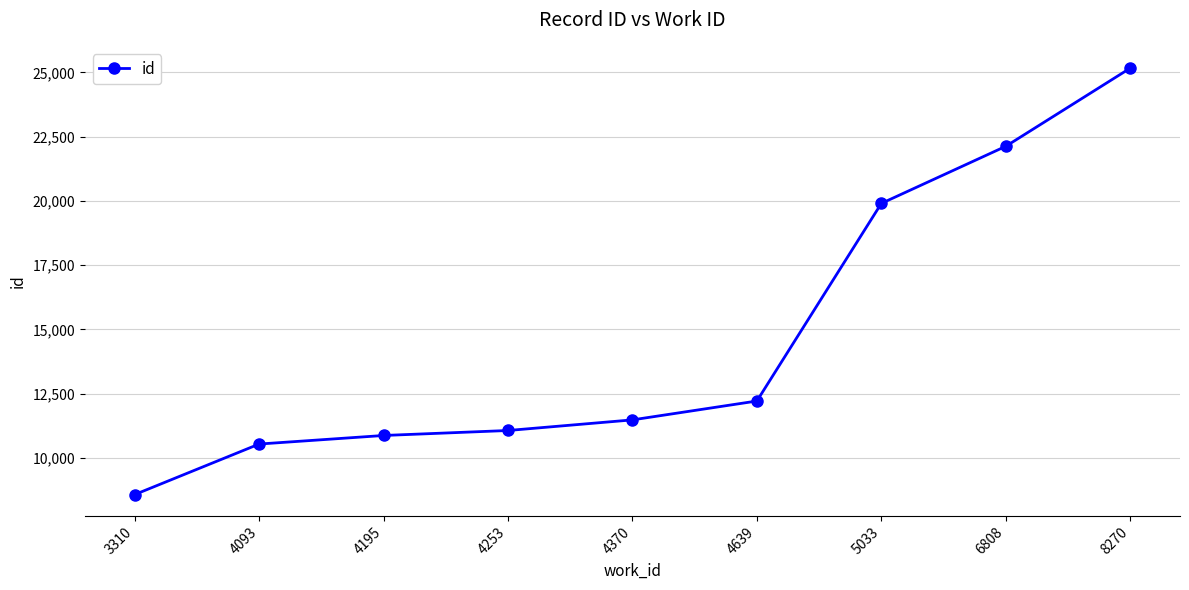

The value at 4370 is 11482. True or false?

True